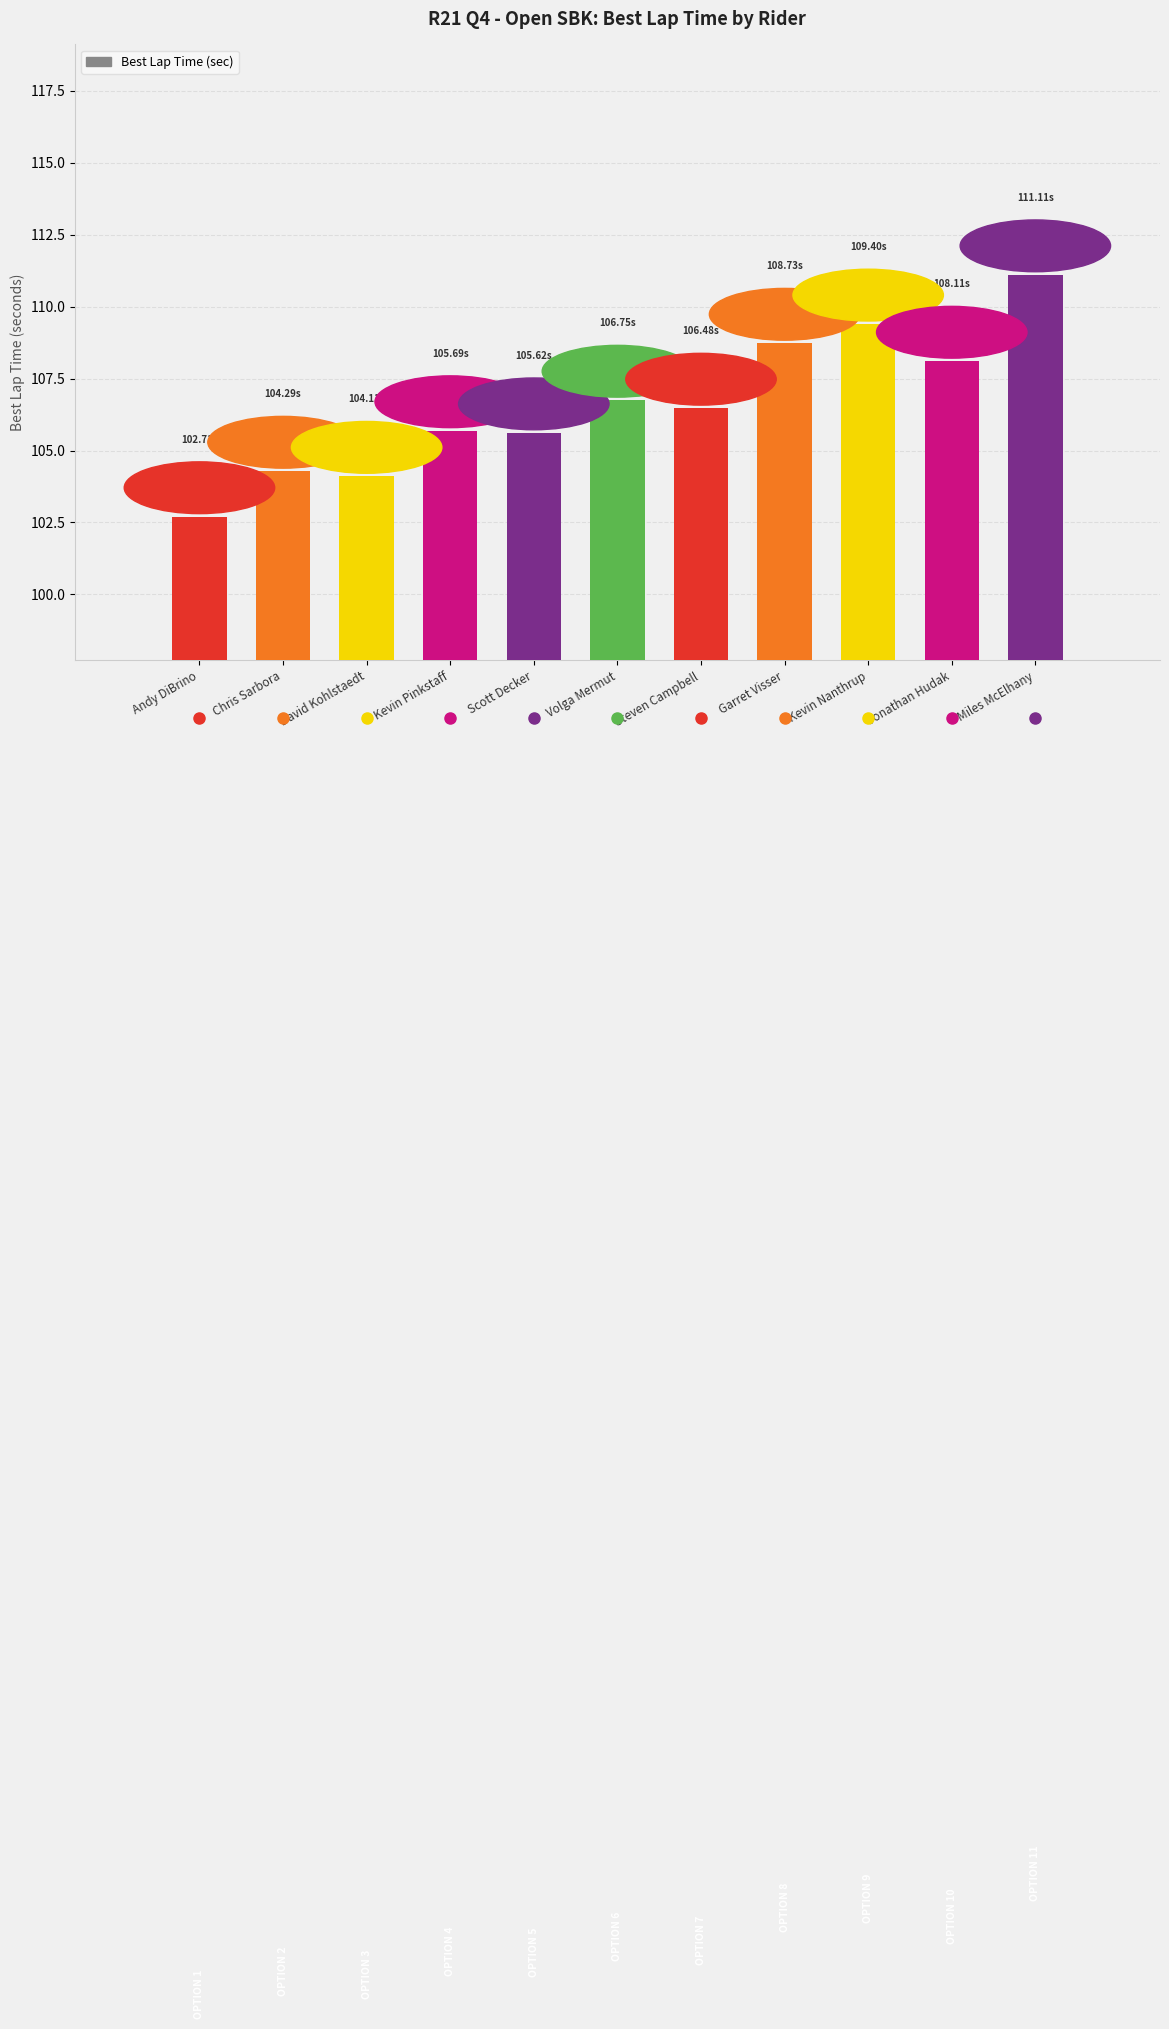

What is the maximum value shown in the chart?

111.1